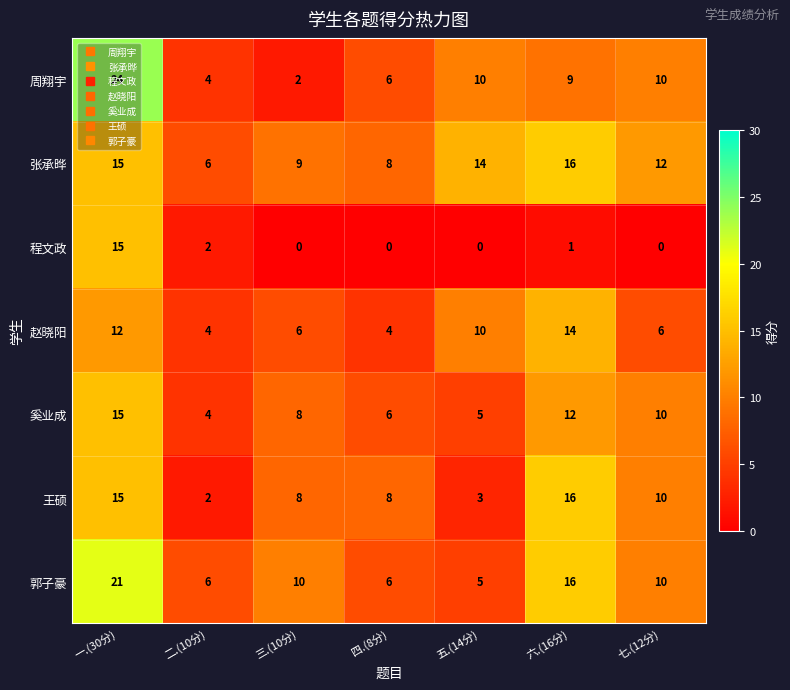

Which category has the lowest value in the 郭子豪 series?

五.(14分)